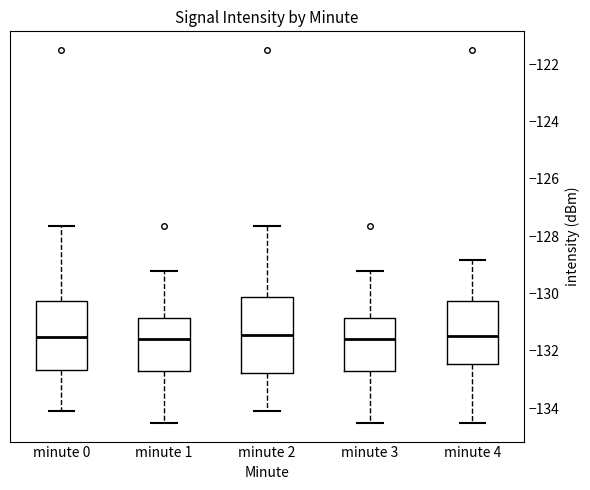

Comparing the boxes themselves (not the whiskers), which one is the tallest?

minute 2